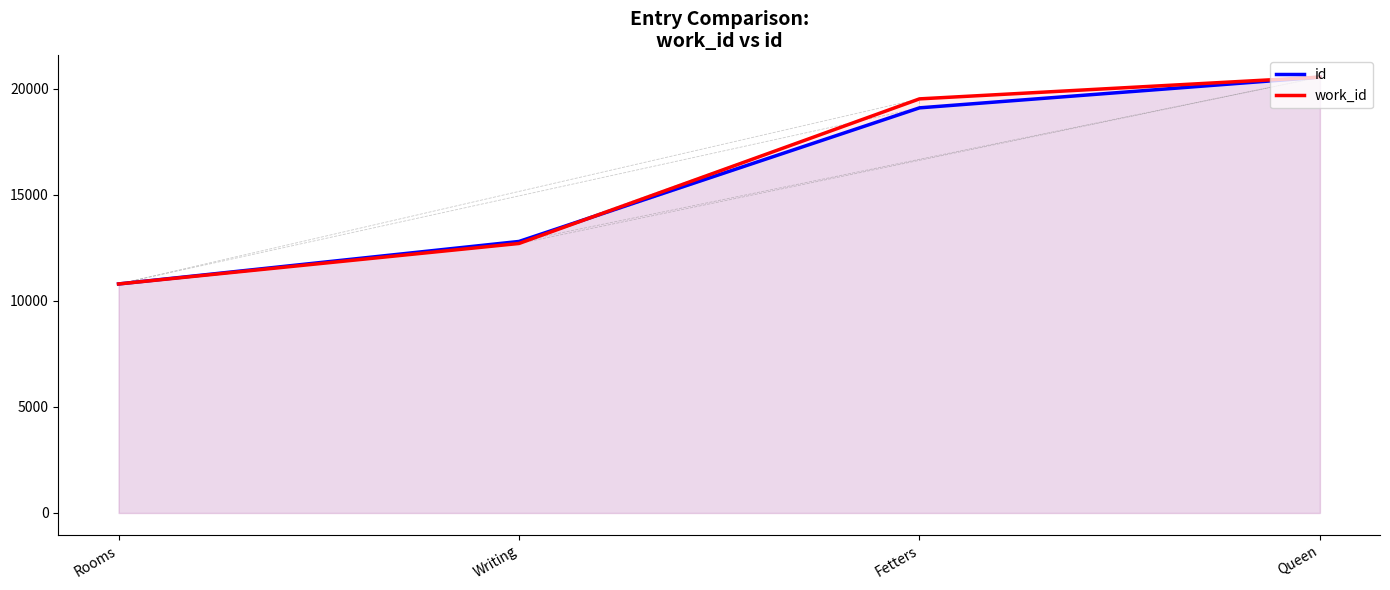

Reading left to right, extract all data points from this chart.

id: 10794.0	12797.0	19094.0	20542.0
work_id: 10794.0	12702.7	19517.0	20542.0